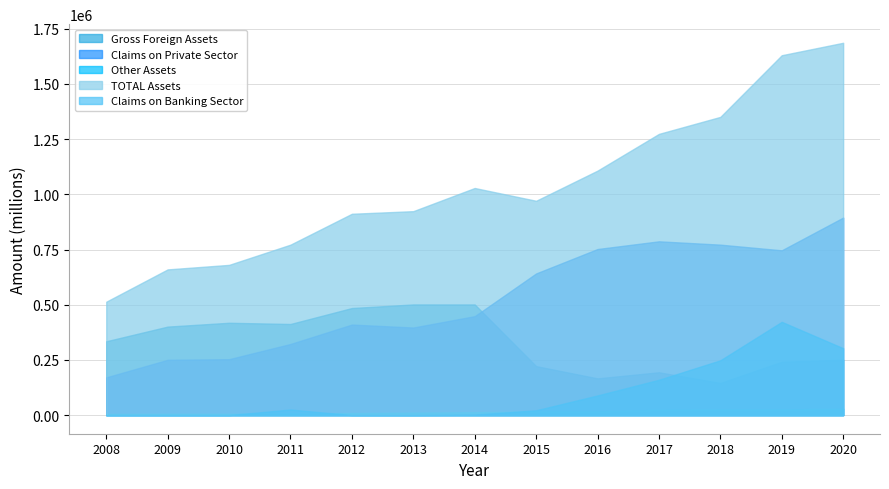

How many values in the Claims on Banking Sector series are below 21800?

6